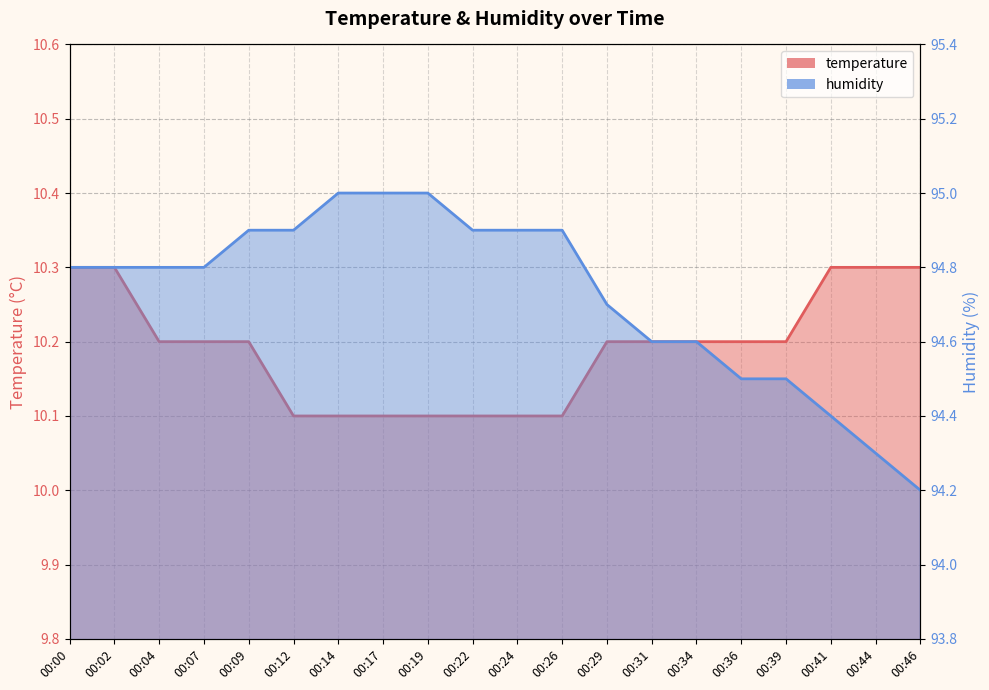

True or false: humidity and temperature cross at least once.

False